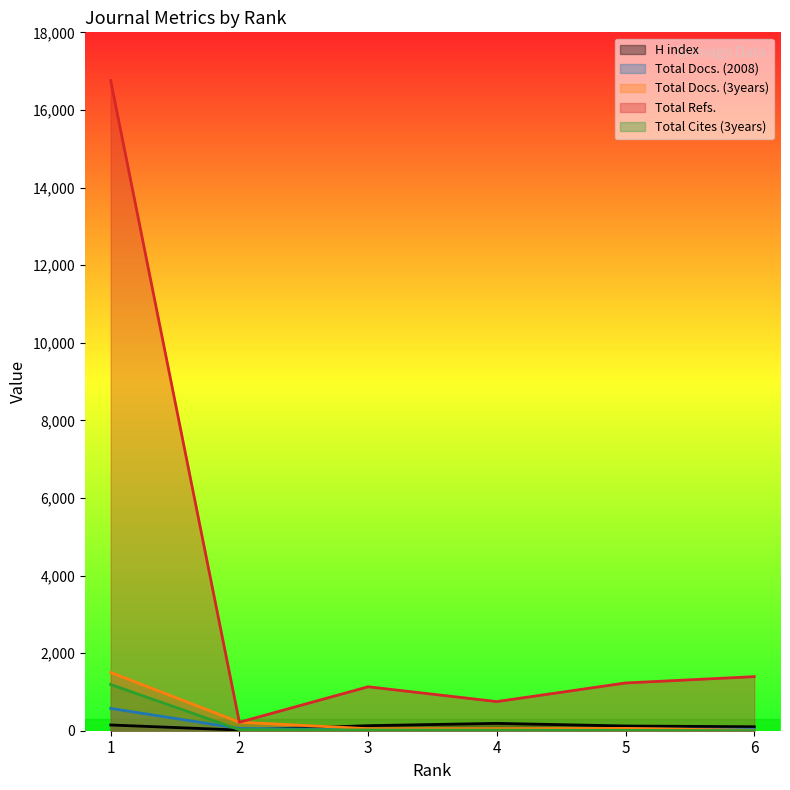

At which label does H index reach its minimum?

2